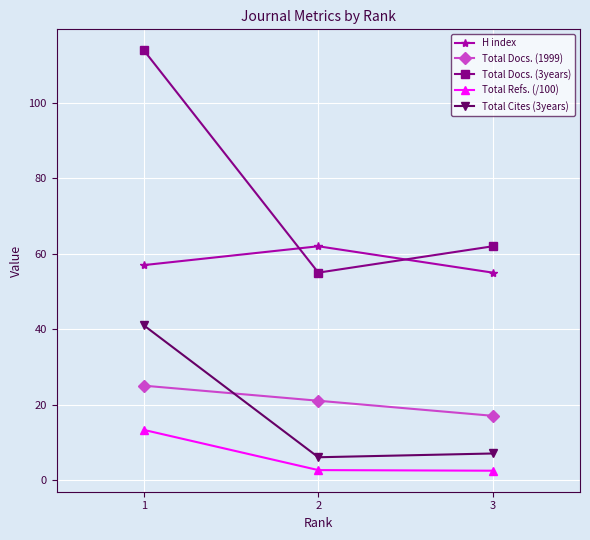

What is the value of the Total Docs. (1999) point at the 2nd from the left?

21.0